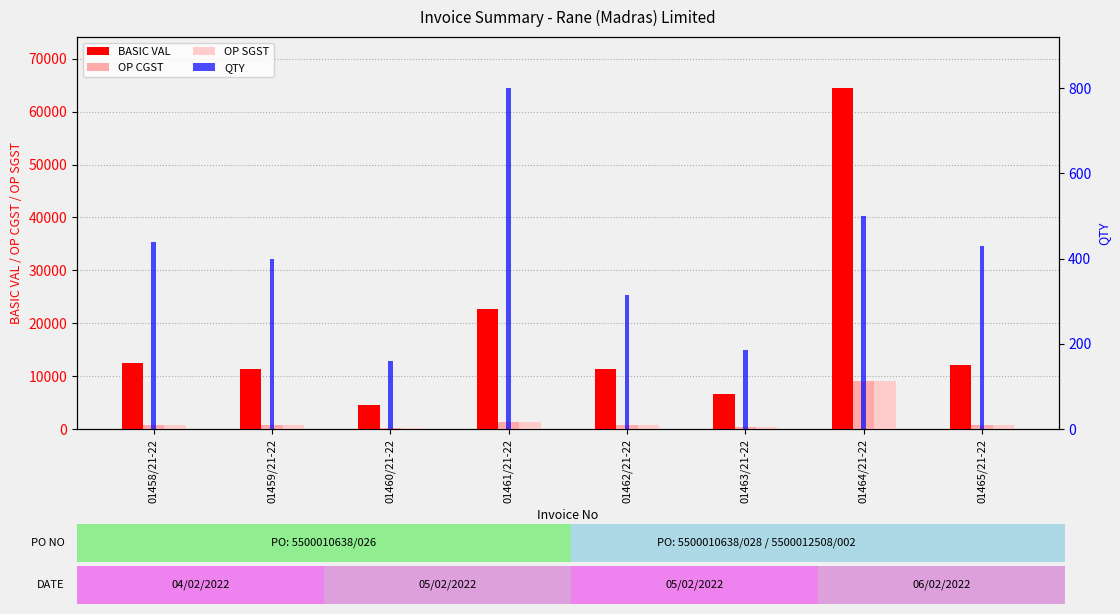

Is the value of QTY at 01463/21-22 greater than the value of OP CGST at 01463/21-22?

No